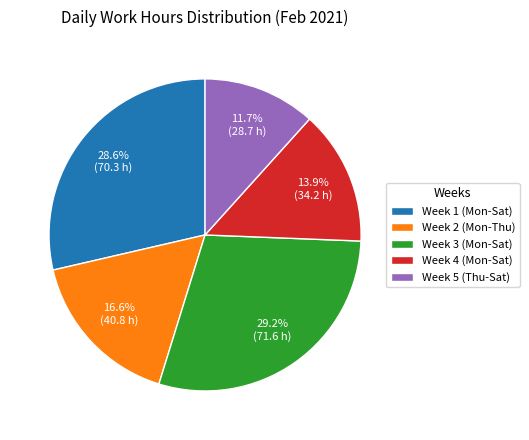

Approximately how many times larger is the value at Week 4 (Mon-Sat) compared to Week 5 (Thu-Sat)?

1.2